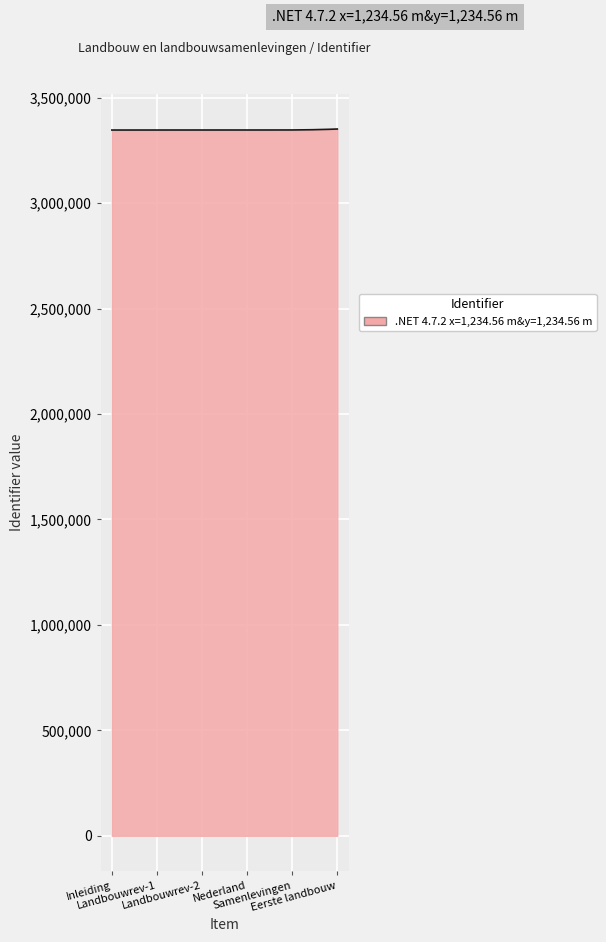

What is the greatest value displayed?

3351710.0